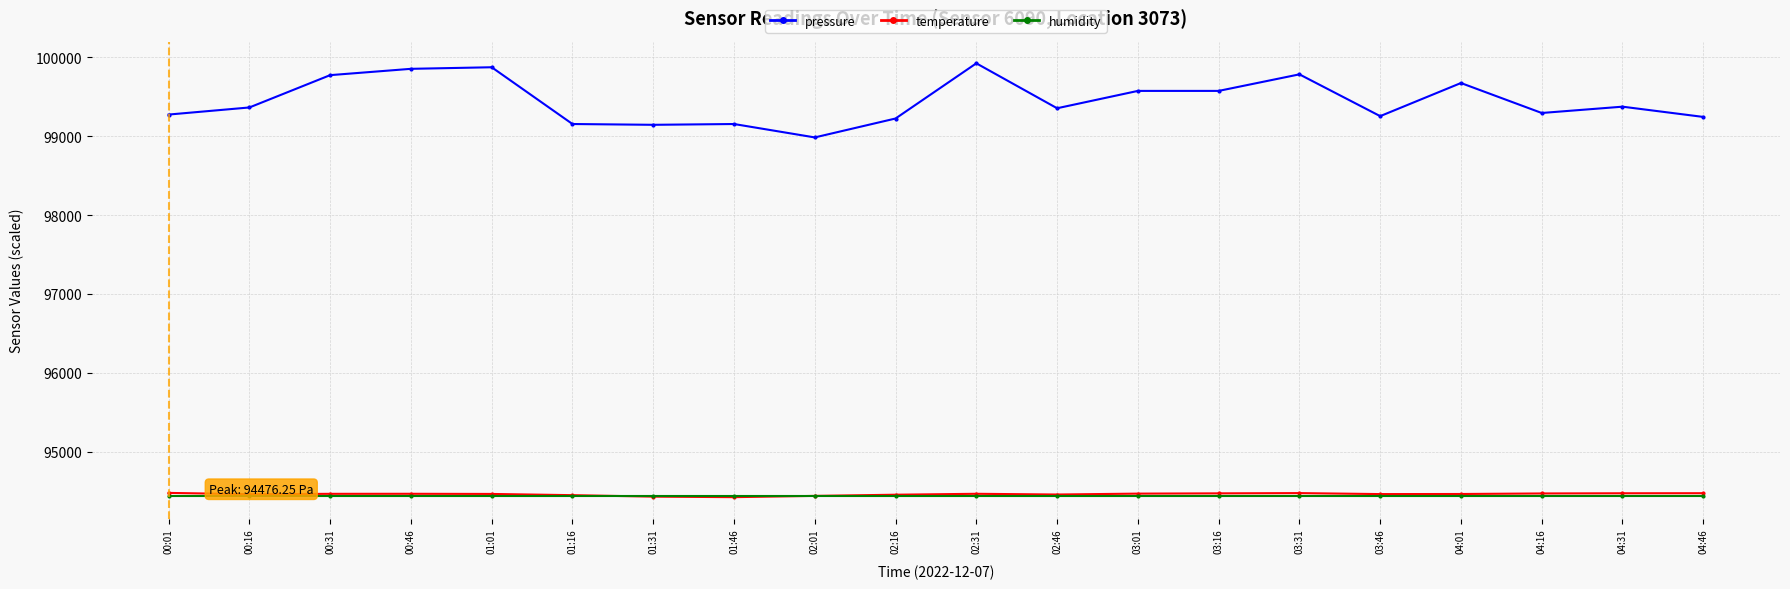

Which label corresponds to the largest value in the chart?

02:31